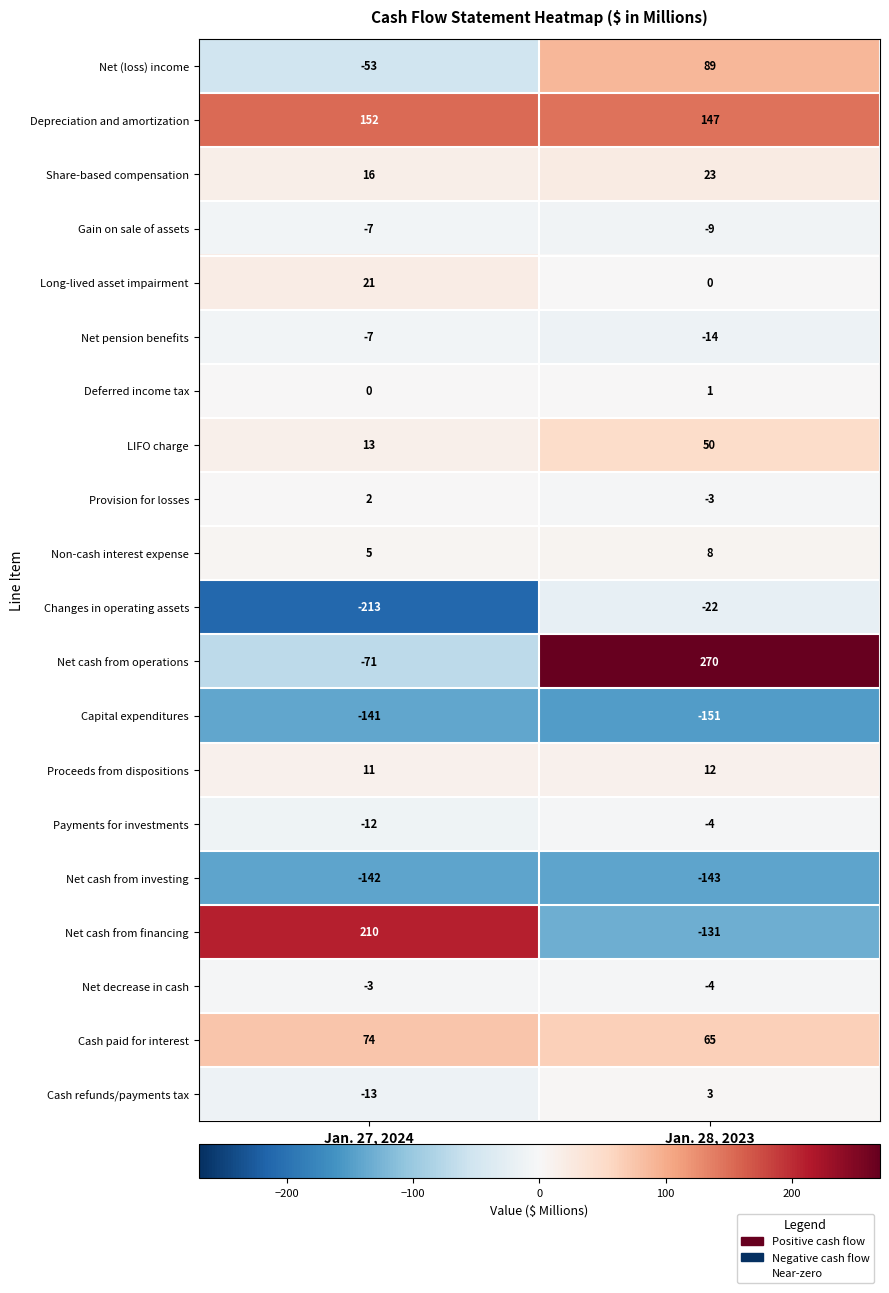

What is the difference between the Cash paid for interest values at Jan. 27, 2024 and Jan. 28, 2023?

9